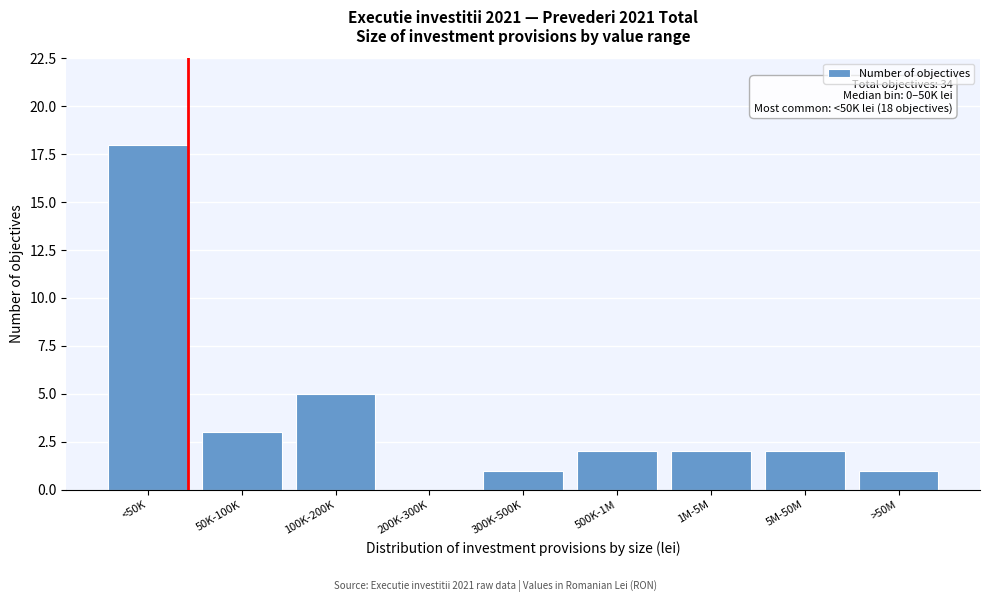

Reading left to right, list all the values displayed in this chart.

<50K=18	50K-100K=3	100K-200K=5	200K-300K=0	300K-500K=1	500K-1M=2	1M-5M=2	5M-50M=2	>50M=1